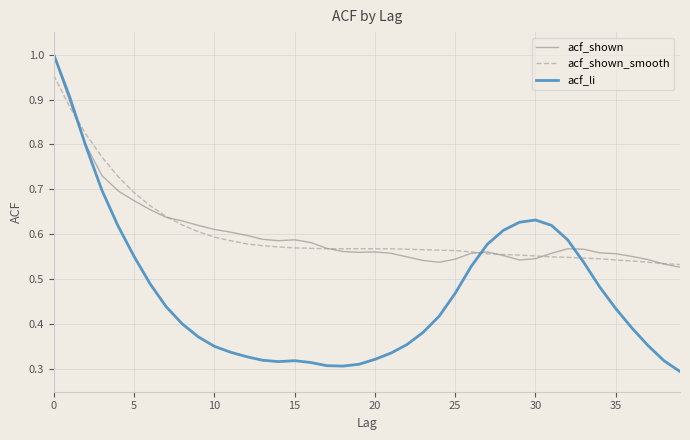

What is the value of the acf_li point at the 28th from the left?

0.6